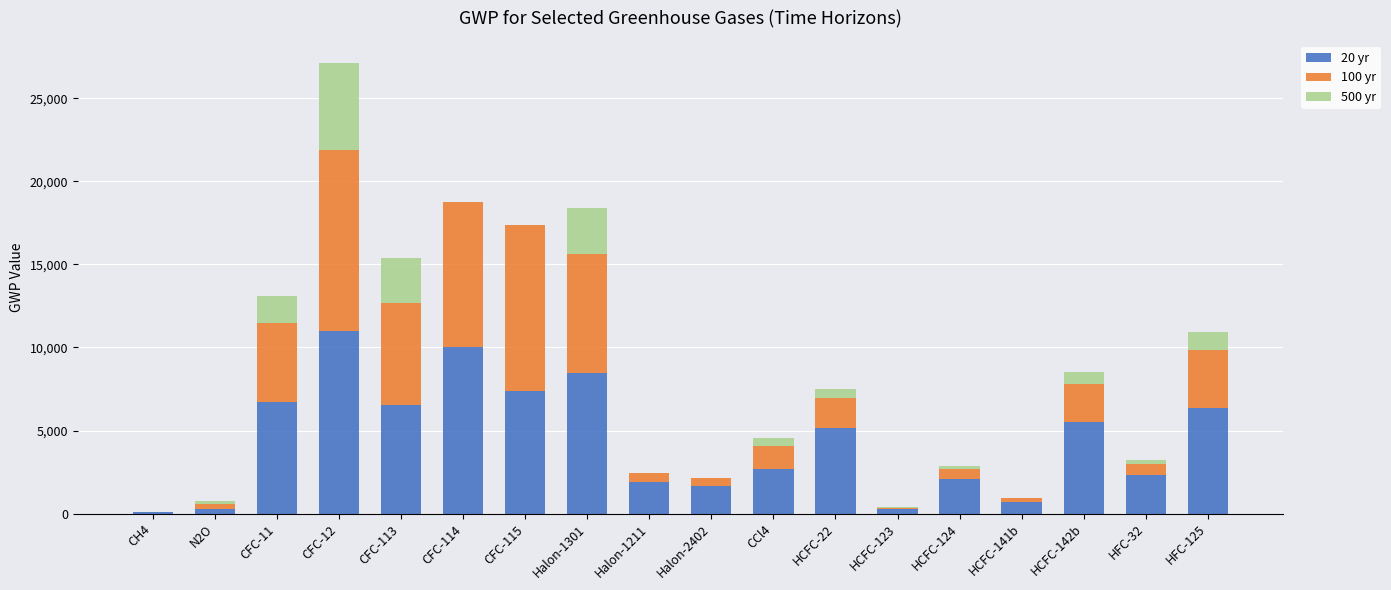

Is it true that 20 yr equals 4726 at Halon-1301?

False